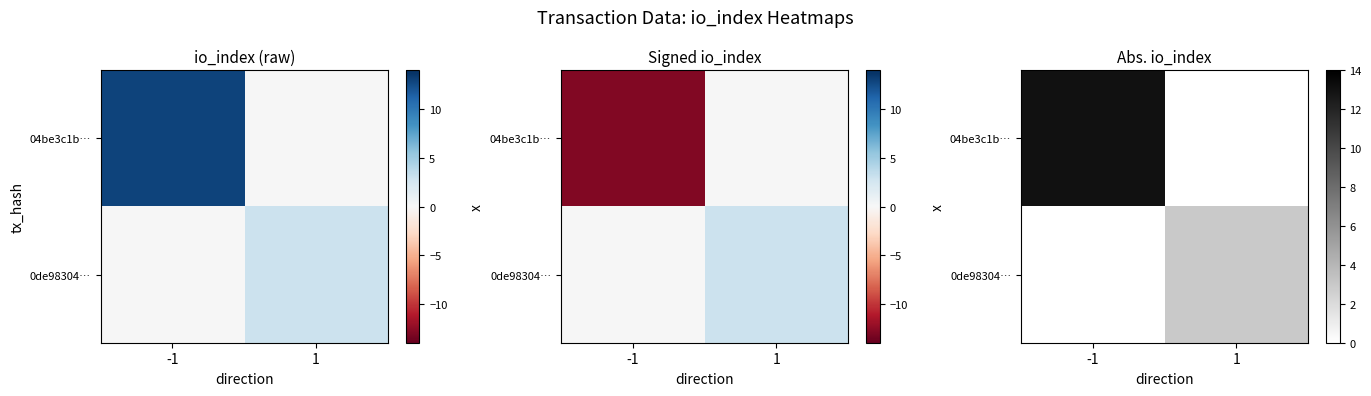

How many positive values does the 0de98304… series have?

1